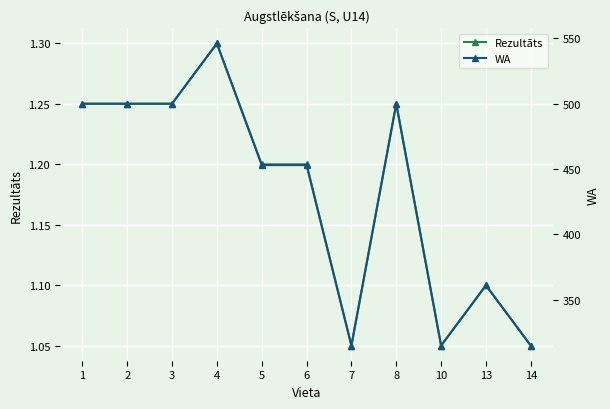

What is the total value across all series at 8?

501.2